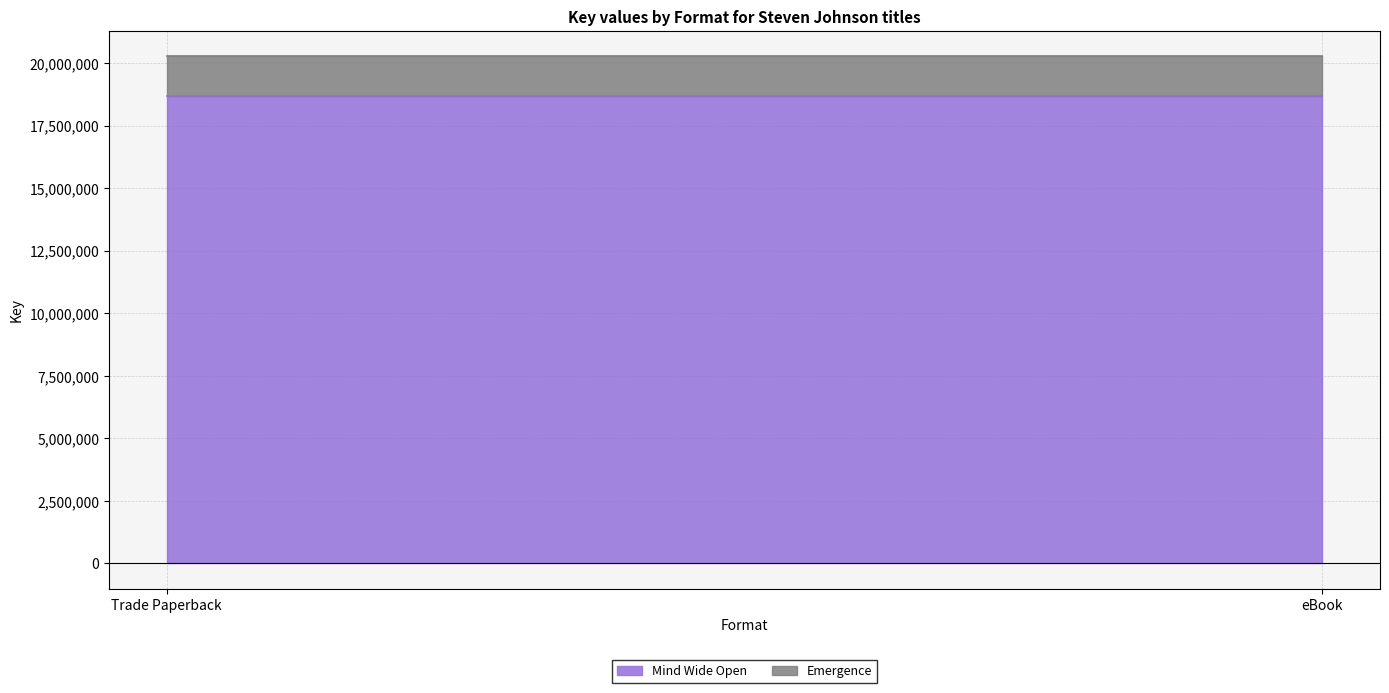

Between Trade Paperback and eBook, which is larger?

Trade Paperback